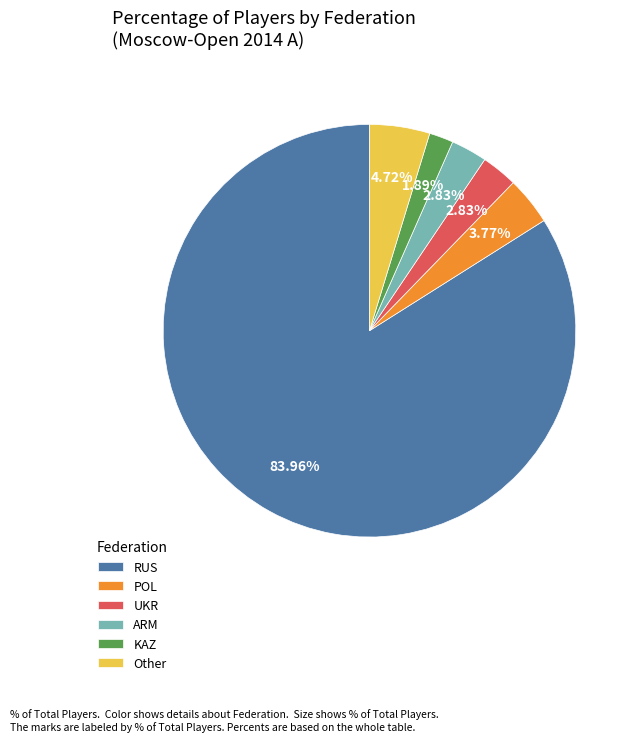

What is the largest slice in the pie chart?

RUS